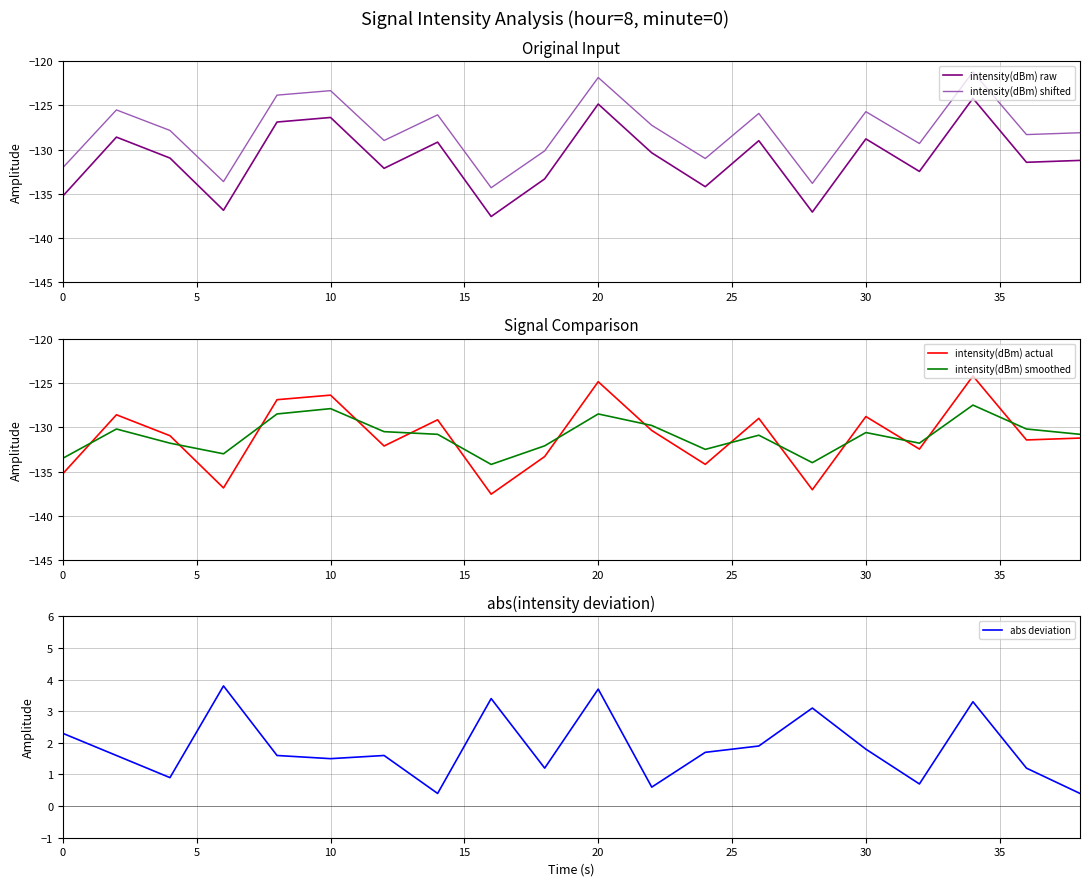

True or false: intensity(dBm) raw and intensity(dBm) shifted cross at least once.

False